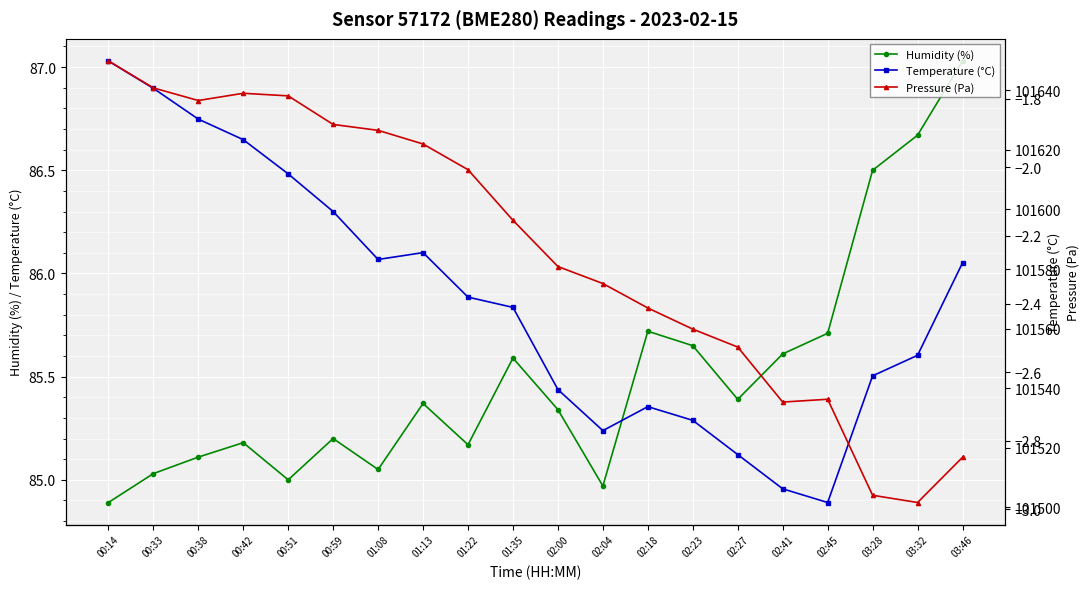

What is the value of the Temperature (°C) point at the 3rd from the left?

-1.9